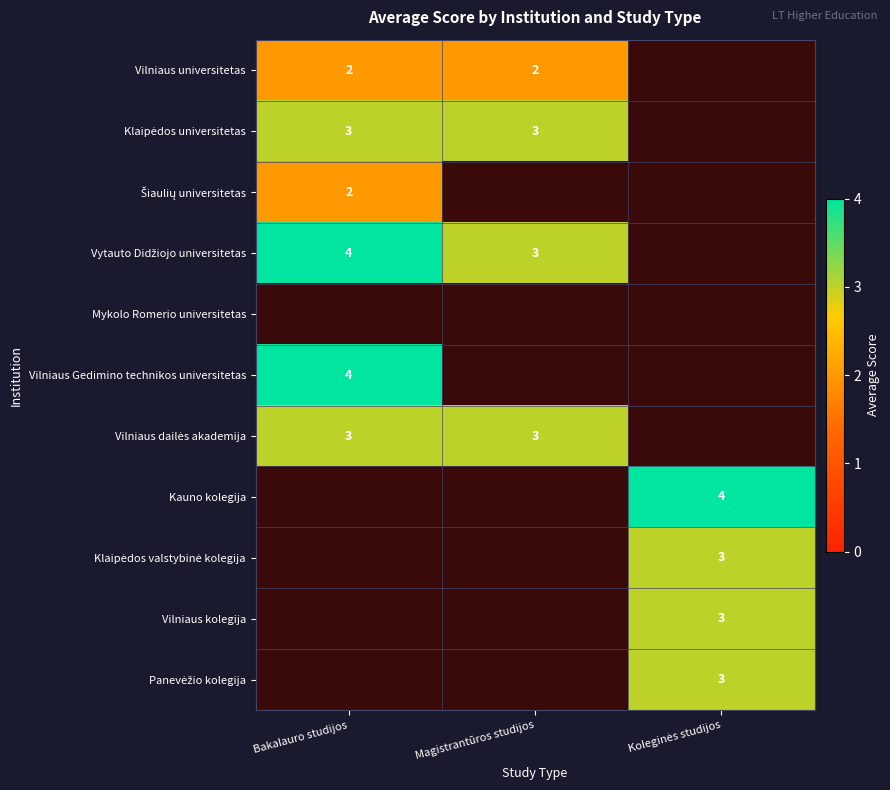

Is it true that Vilniaus Gedimino technikos universitetas equals 4 at Bakalauro studijos?

True